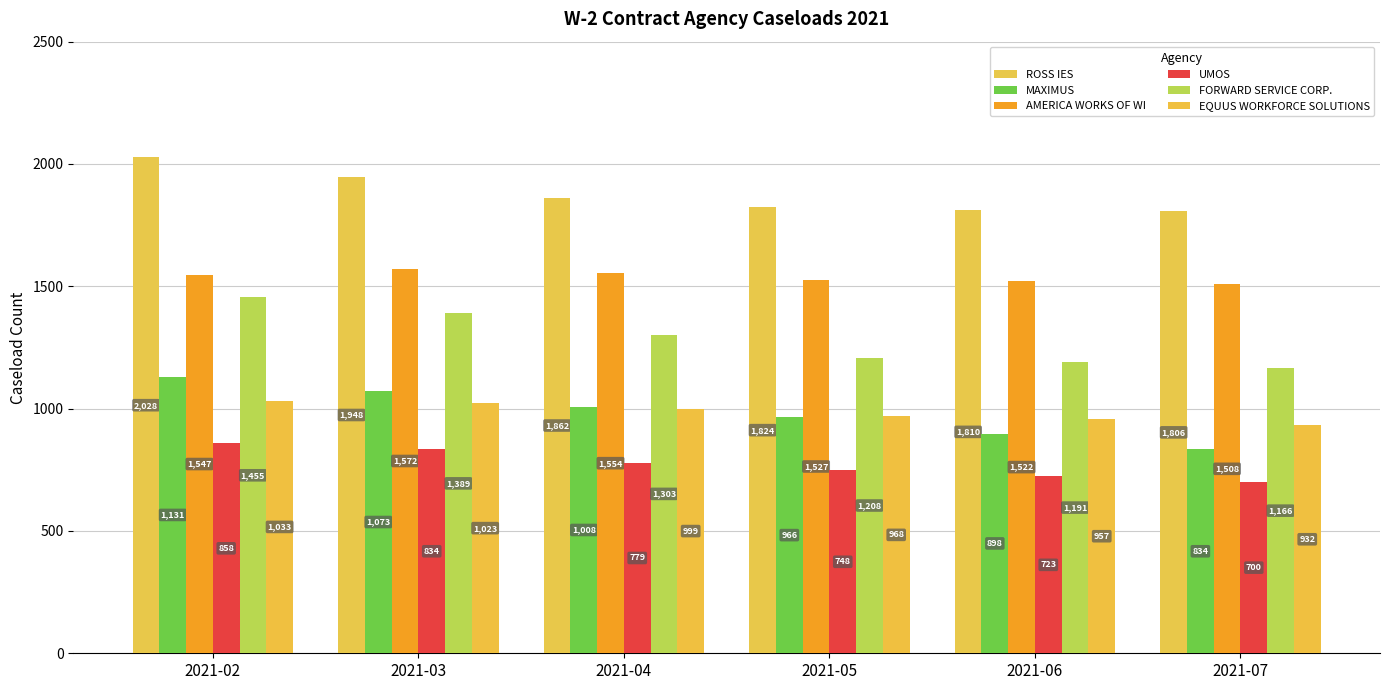

Read the ROSS IES value at 2021-02, to the nearest 10.

2030